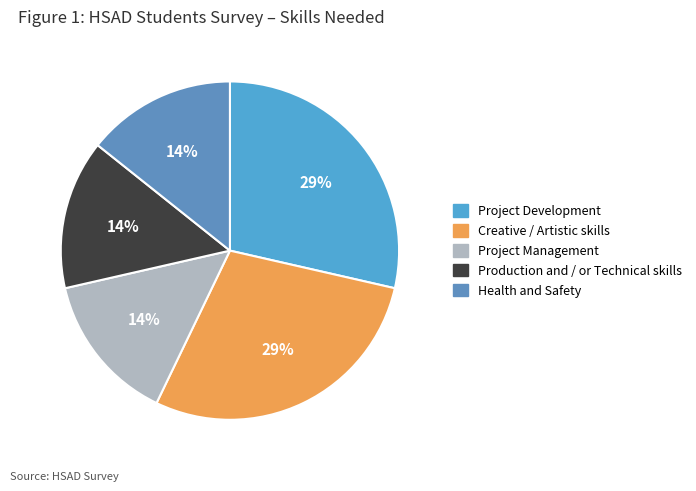

Combined, do Creative / Artistic skills and Production and / or Technical skills account for over 50%?

No